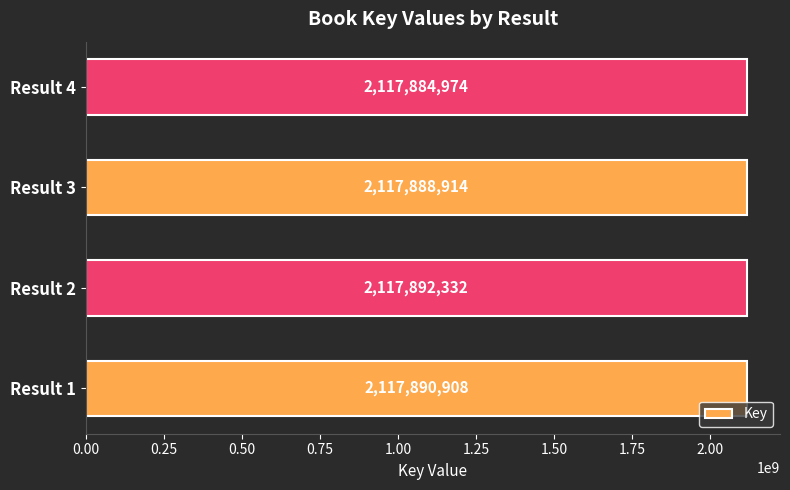

The chart shows a value of 896650643 at Result 1. True or false?

False